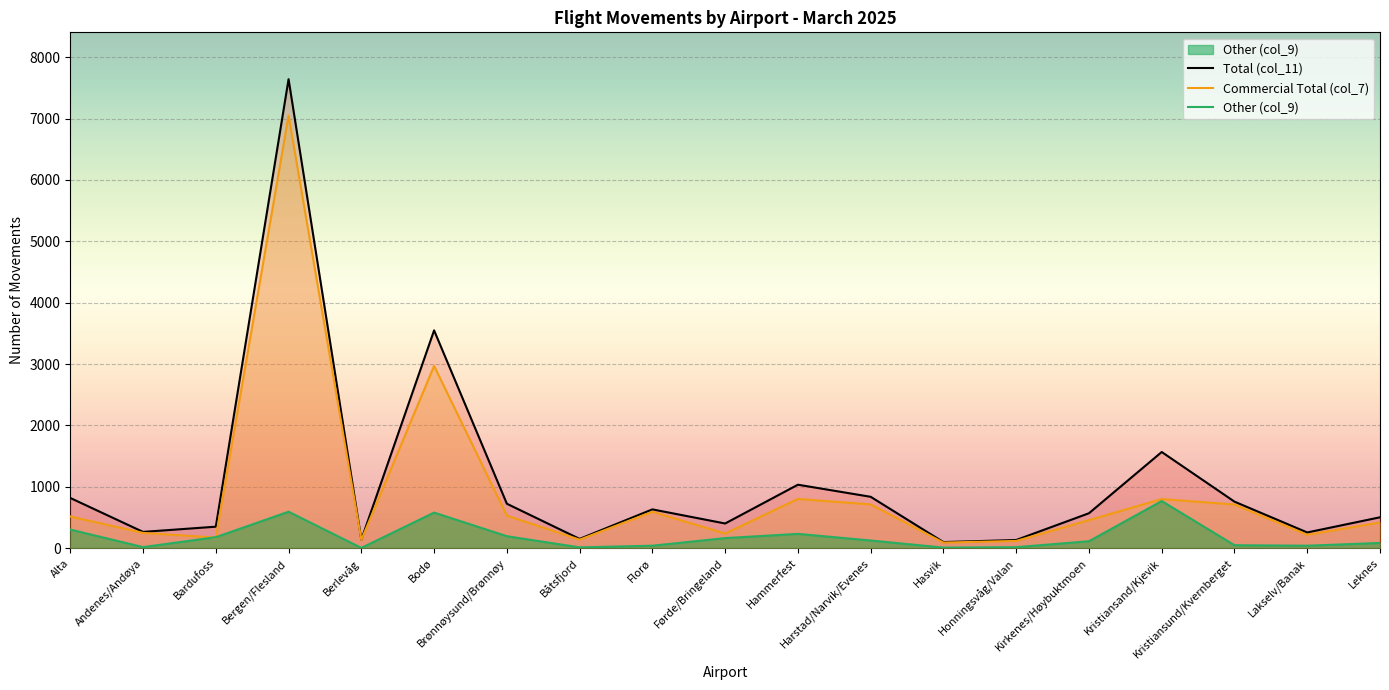

Which category has the lowest value across all series?

Berlevåg